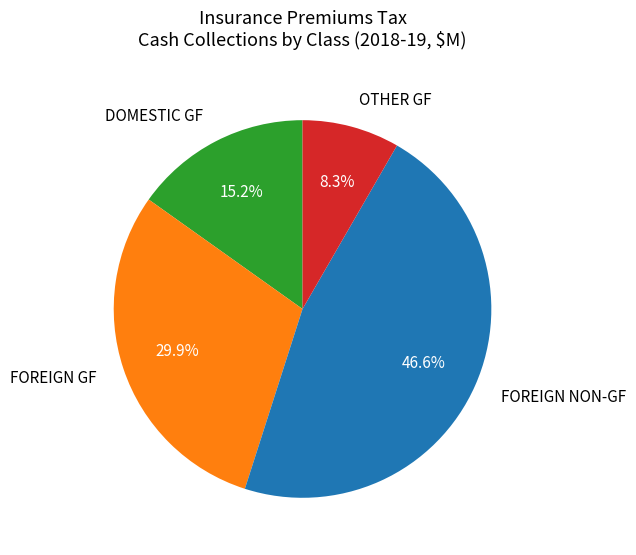

What is the smallest slice in the pie chart?

OTHER GF